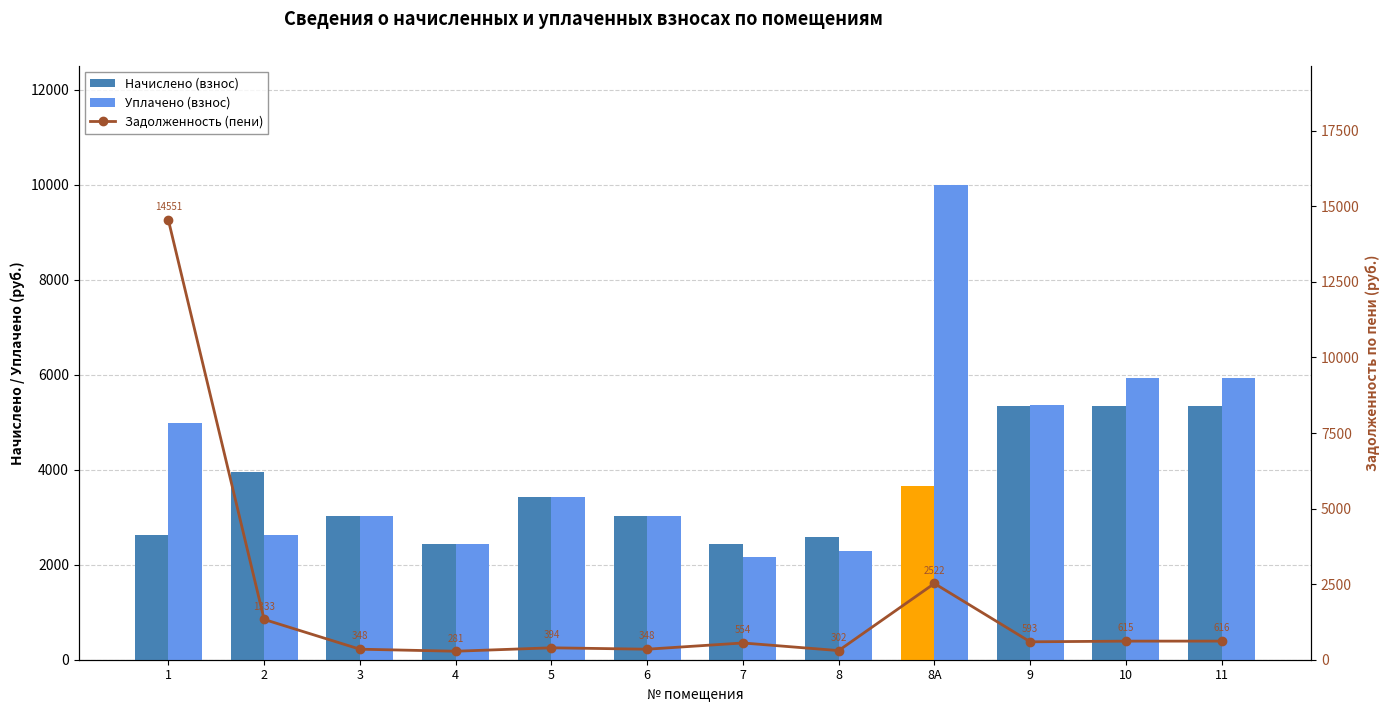

Reading left to right, what are all the values shown in this chart?

Начислено (взнос): 1=2623.9	2=3946.3	3=3018.1	4=2430.0	5=3421.4	6=3018.1	7=2430.0	8=2590.4	8А=3649.9	9=5336.3	10=5336.3	11=5336.3
Уплачено (взнос): 1=4986.2	2=2630.9	3=3018.1	4=2430.0	5=3421.4	6=3018.1	7=2160.0	8=2288.0	8А=10000.0	9=5358.2	10=5929.2	11=5929.2
Задолженность (пени): 1=14550.6	2=1333.0	3=348.4	4=281.0	5=394.4	6=347.9	7=554.2	8=302.4	8А=2522.1	9=592.9	10=614.9	11=616.0